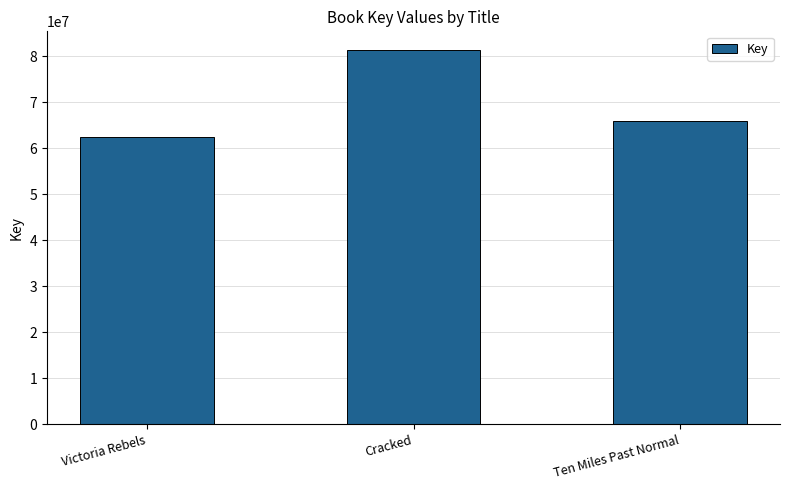

Count the values in the range 62549417 to 81347039.

3